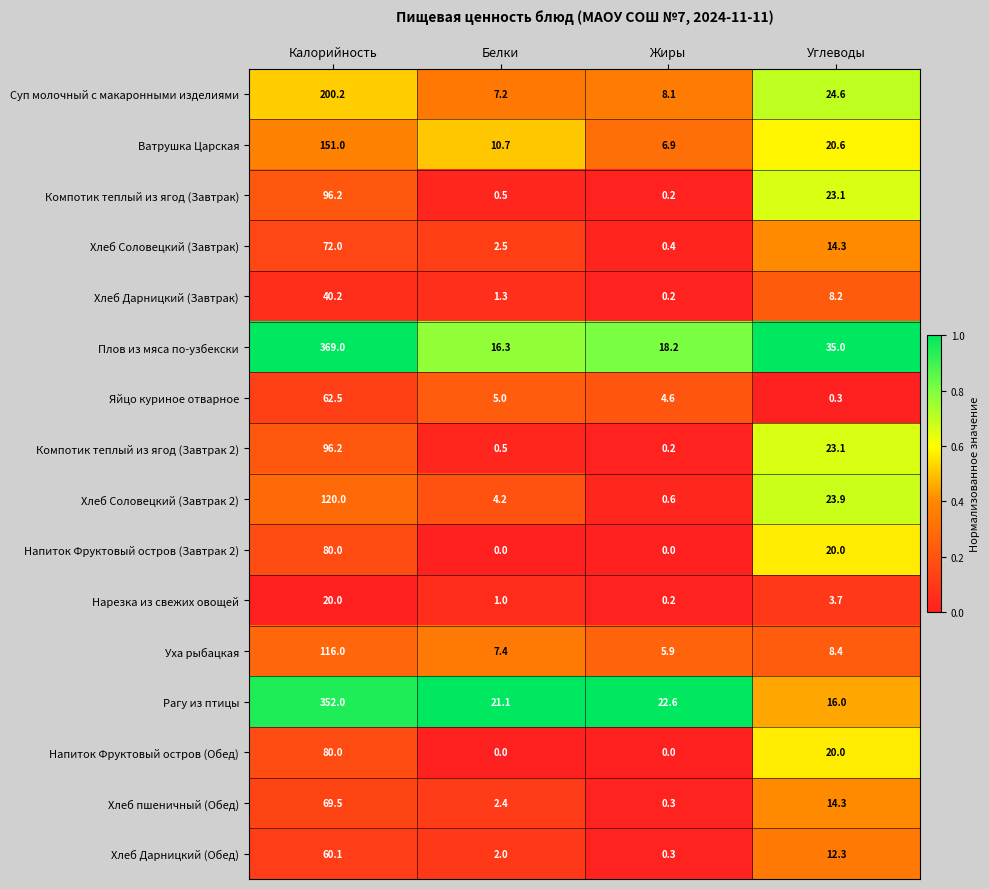

List the labels in order of Хлеб Соловецкий (Завтрак 2) value, largest first.

Калорийность, Углеводы, Белки, Жиры